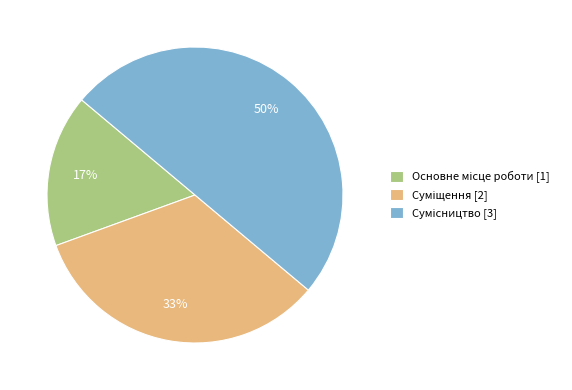

To the nearest percent, what is the average slice percentage?

33%